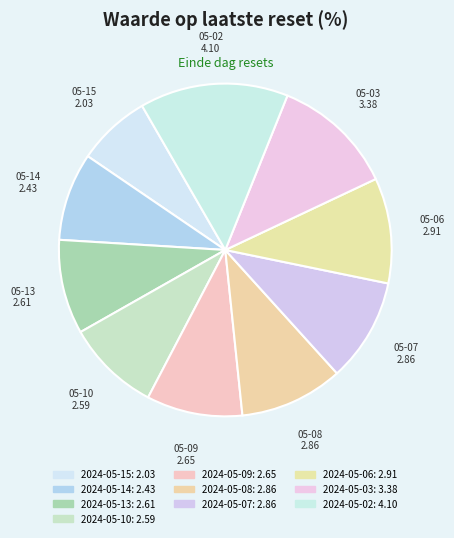

What portion of the pie excludes 2024-05-08?

89.9%